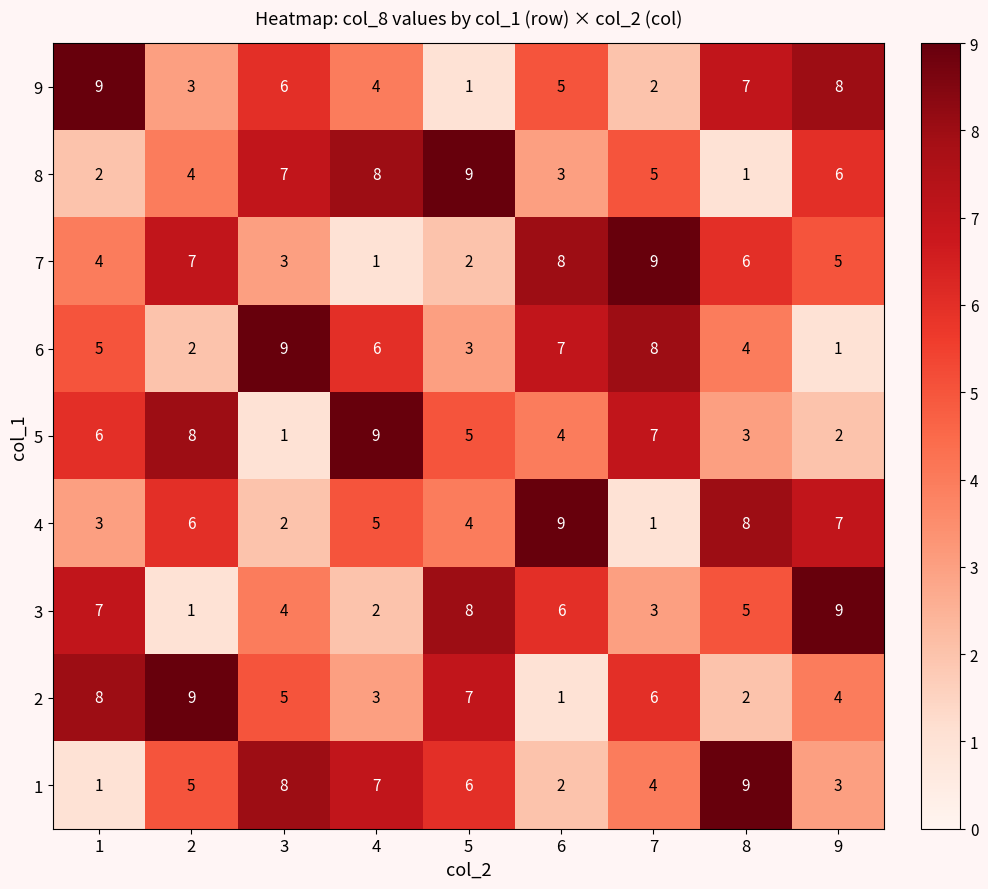

What is the highest value of the 7 series?

9